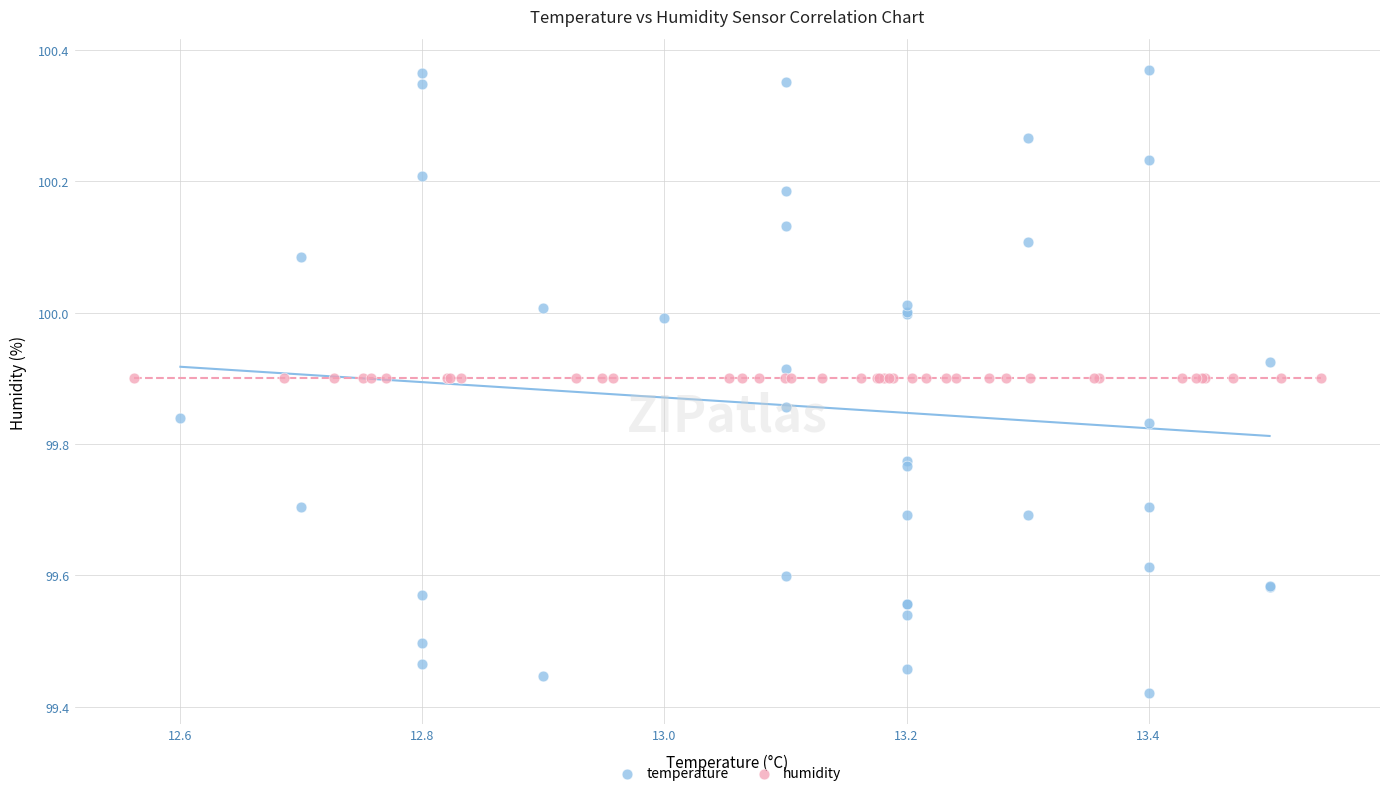

Which series contains the highest Y value?

temperature